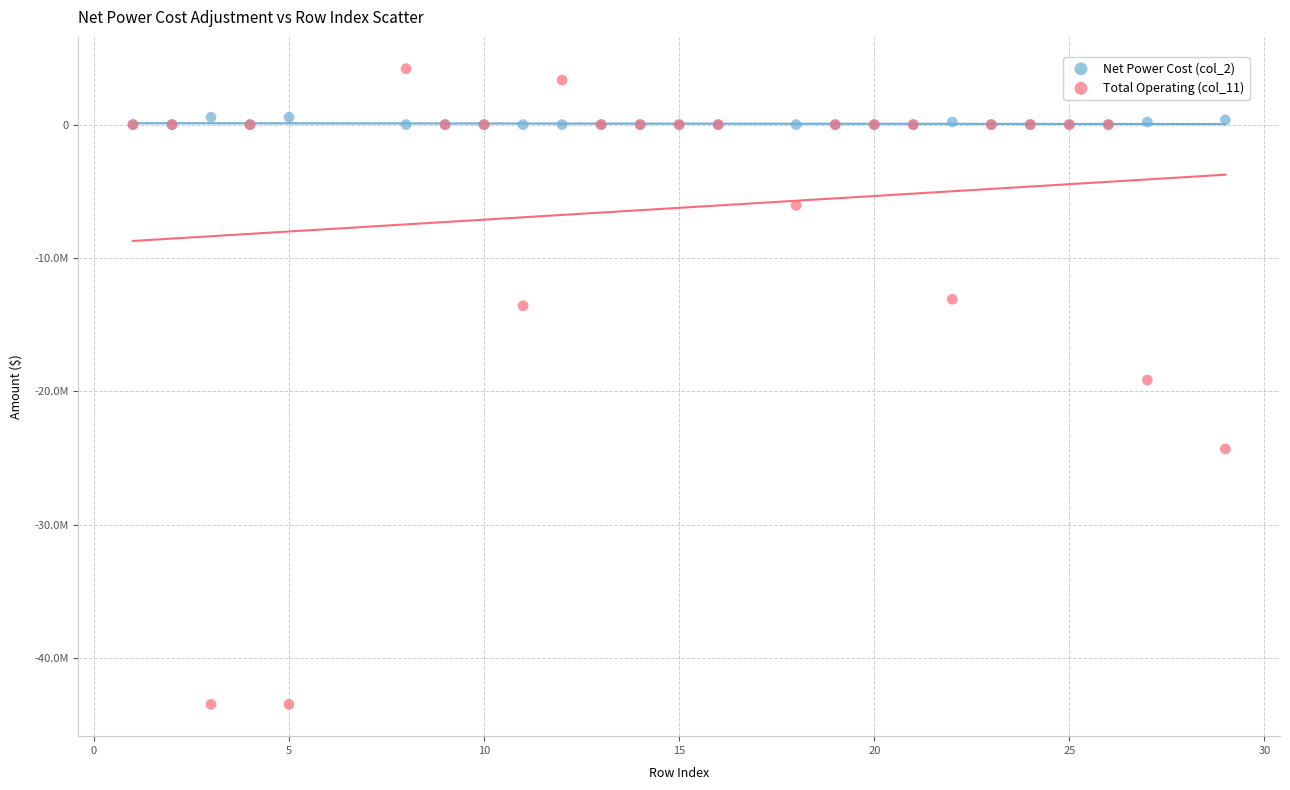

Which series reaches the maximum Y coordinate?

Total Operating (col_11)